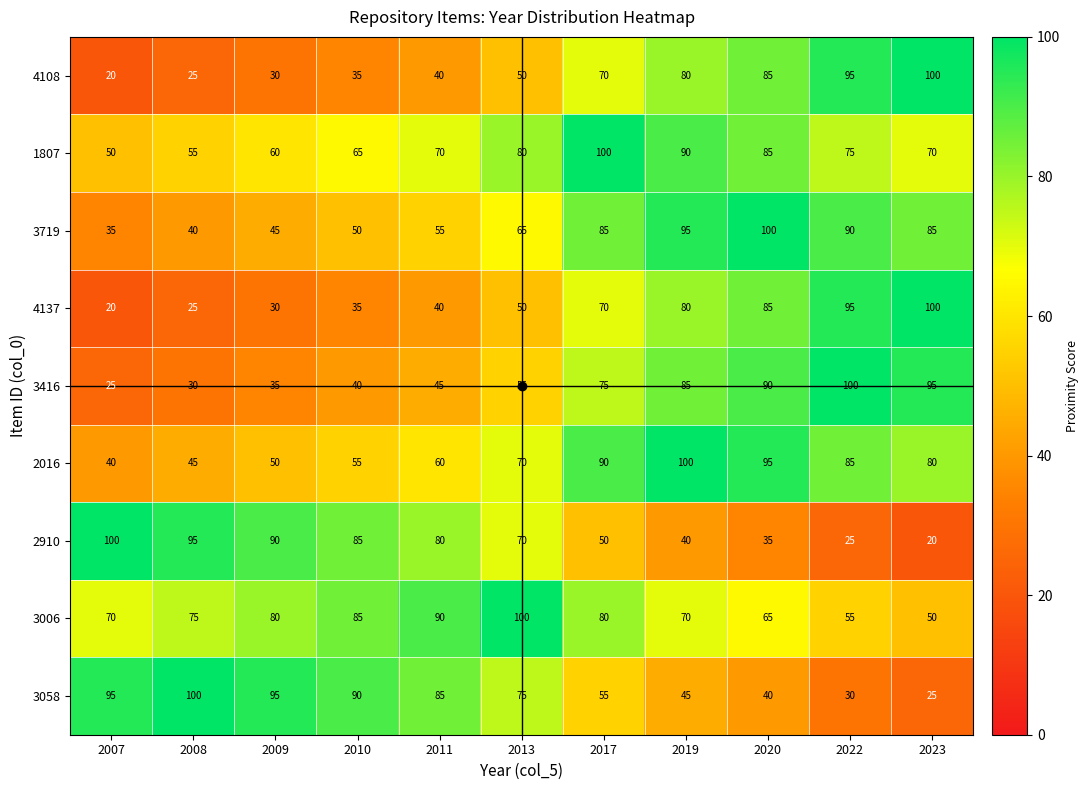

What is the difference between the highest and lowest values at 2022?

75